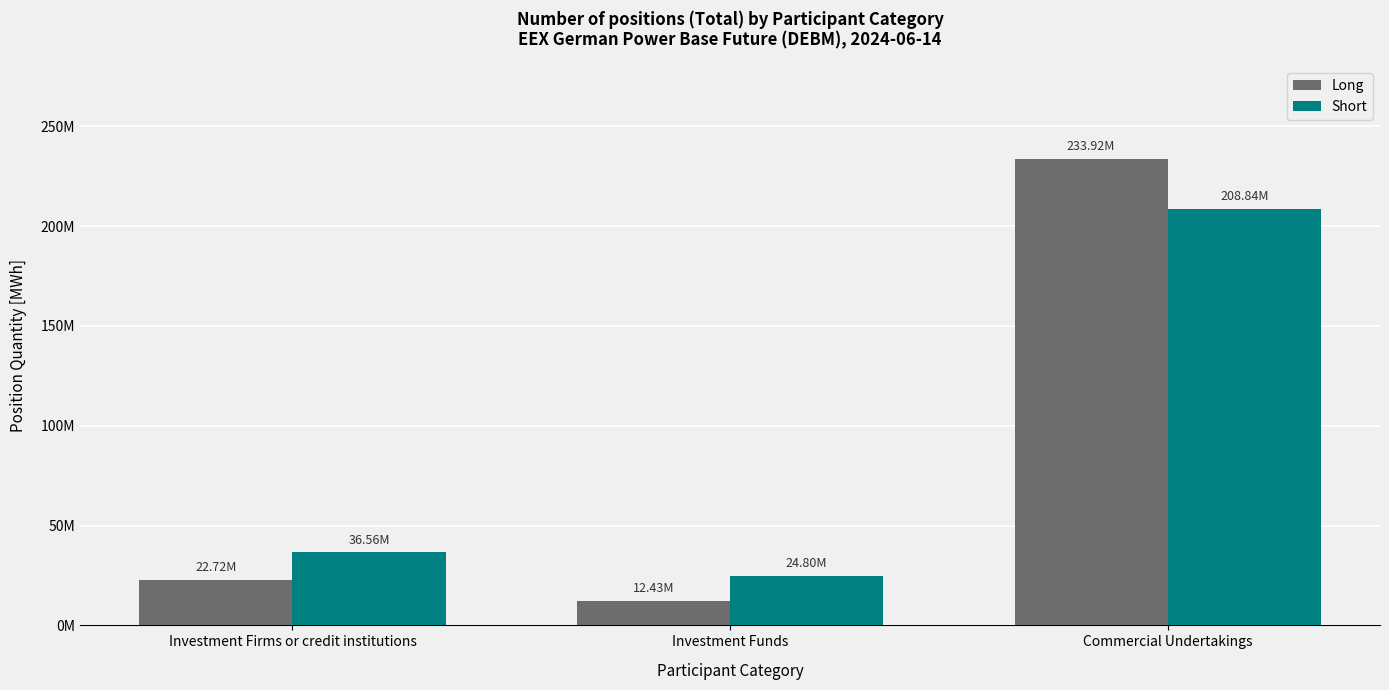

Rank the categories by Long value from lowest to highest.

Investment Funds, Investment Firms or credit institutions, Commercial Undertakings